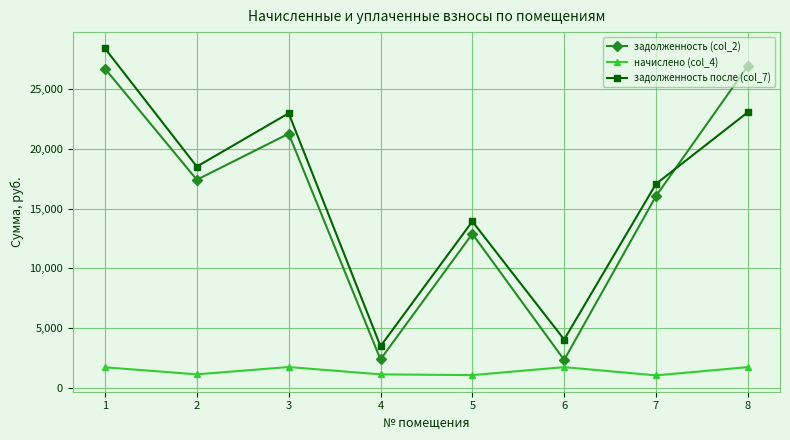

What value does the начислено (col_4) series have at 1?

1694.4